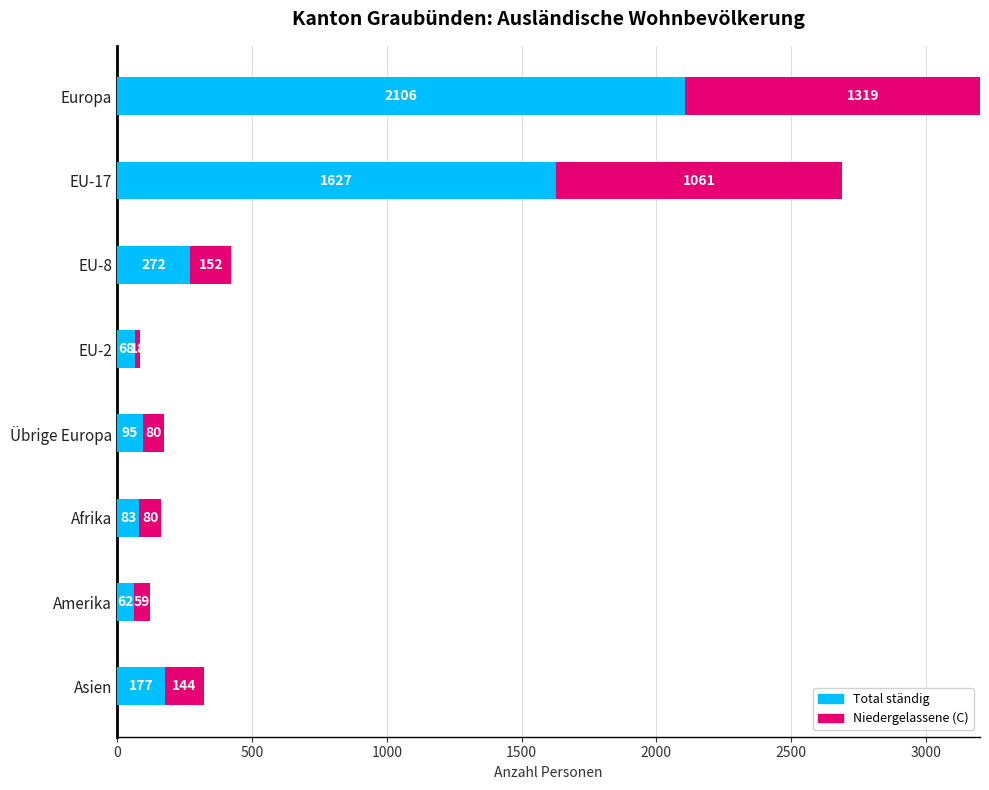

How many bars are there in total?

16